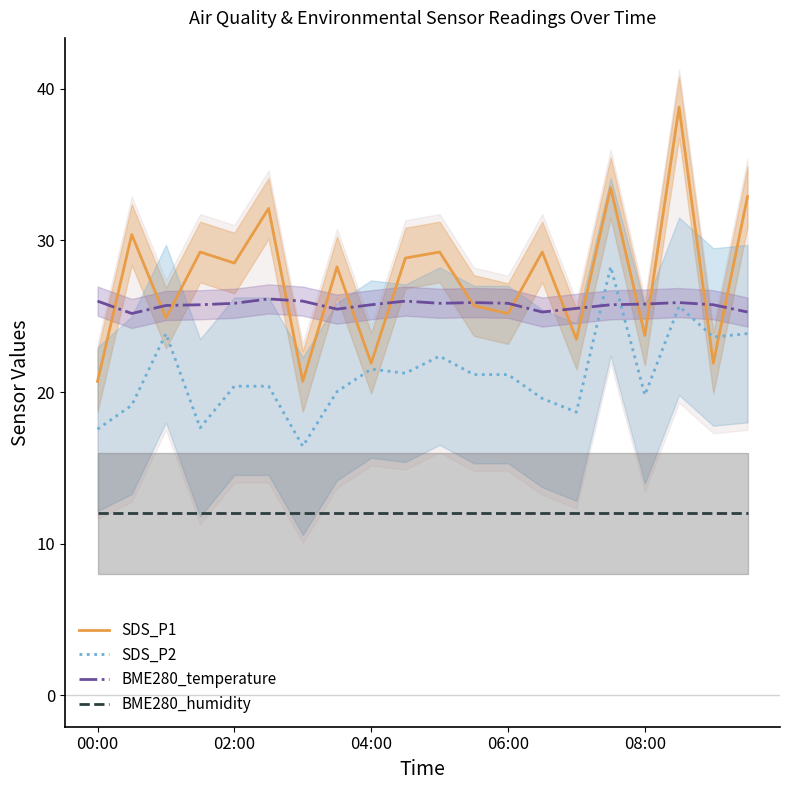

How many data points in SDS_P1 are above 28?

11